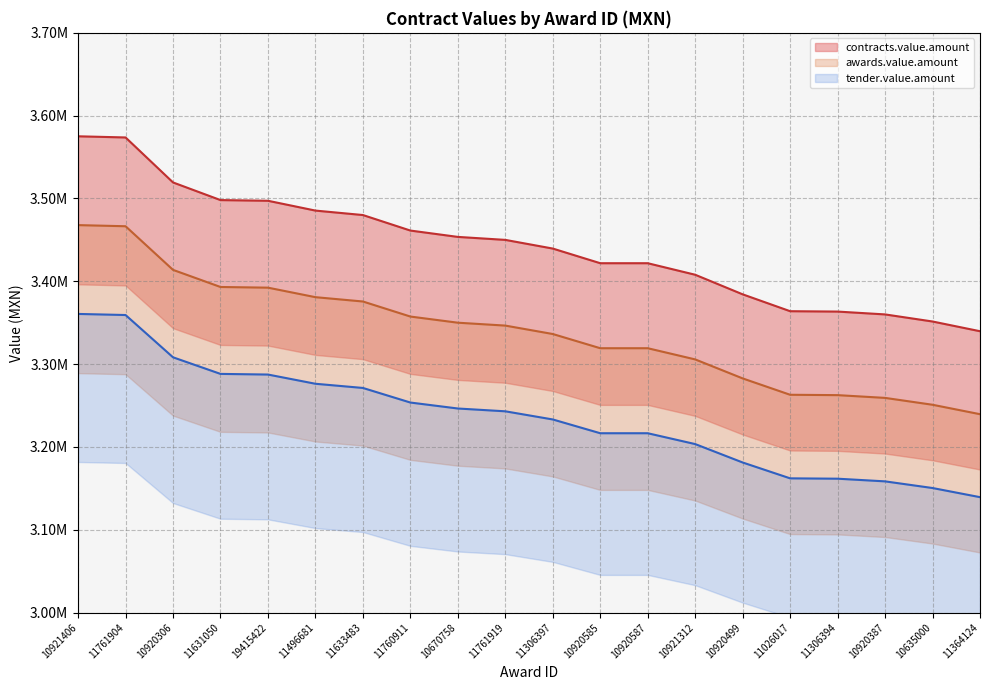

Is the value of awards.value.amount at 11760911 greater than the value of contracts.value.amount at 11306397?

No